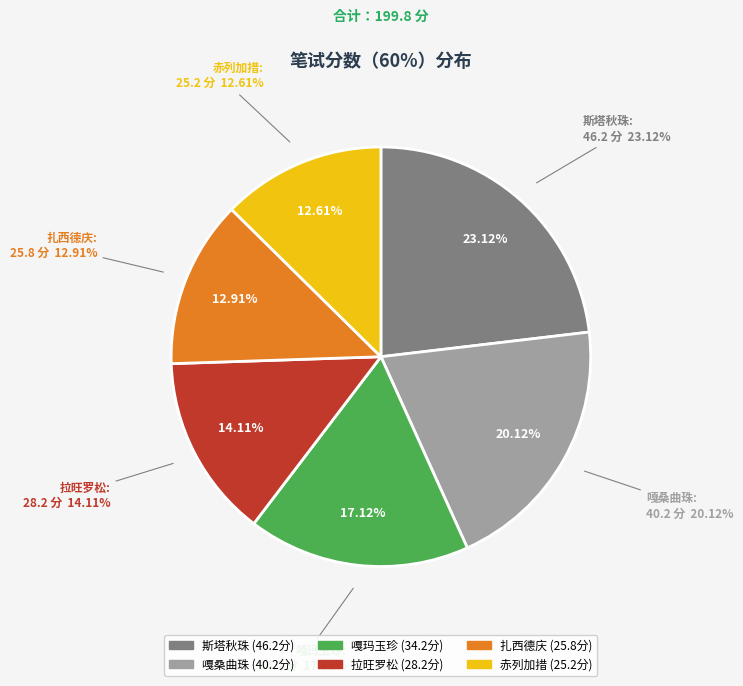

Rank the categories by value from lowest to highest.

赤列加措, 扎西德庆, 拉旺罗松, 嘎玛玉珍, 嘎桑曲珠, 斯塔秋珠